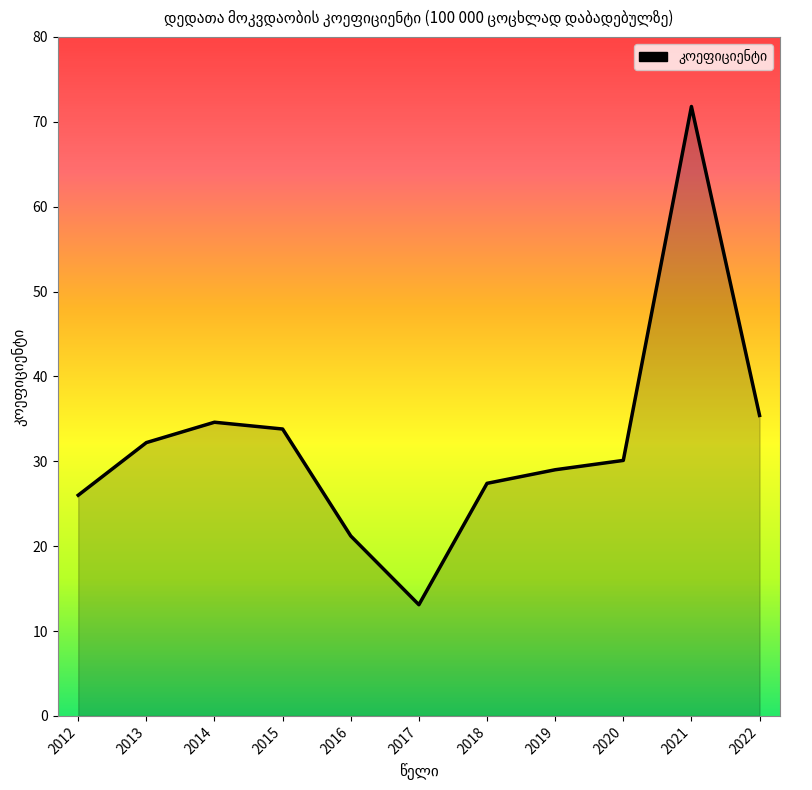

What is the smallest value displayed?

13.1